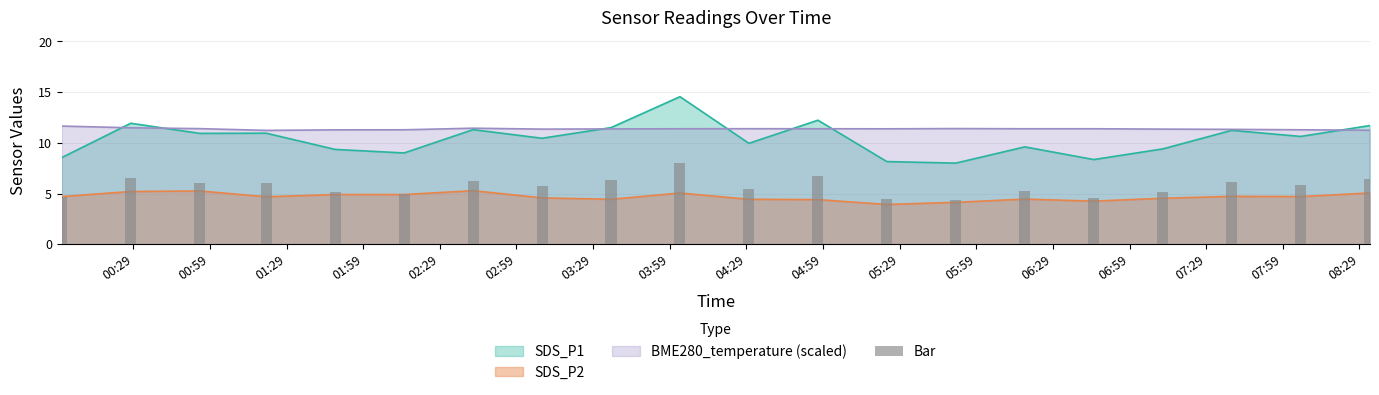

What is the difference between the SDS_P2 values at 2023/08/14 02:42 and 2023/08/14 01:21?

0.6